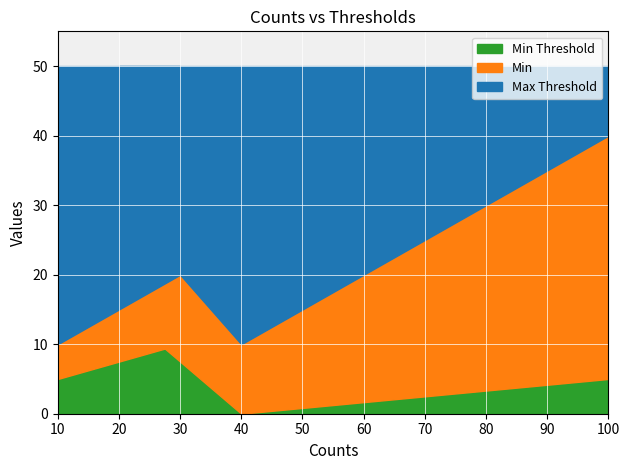

True or false: Max and Max Threshold intersect in this chart.

False